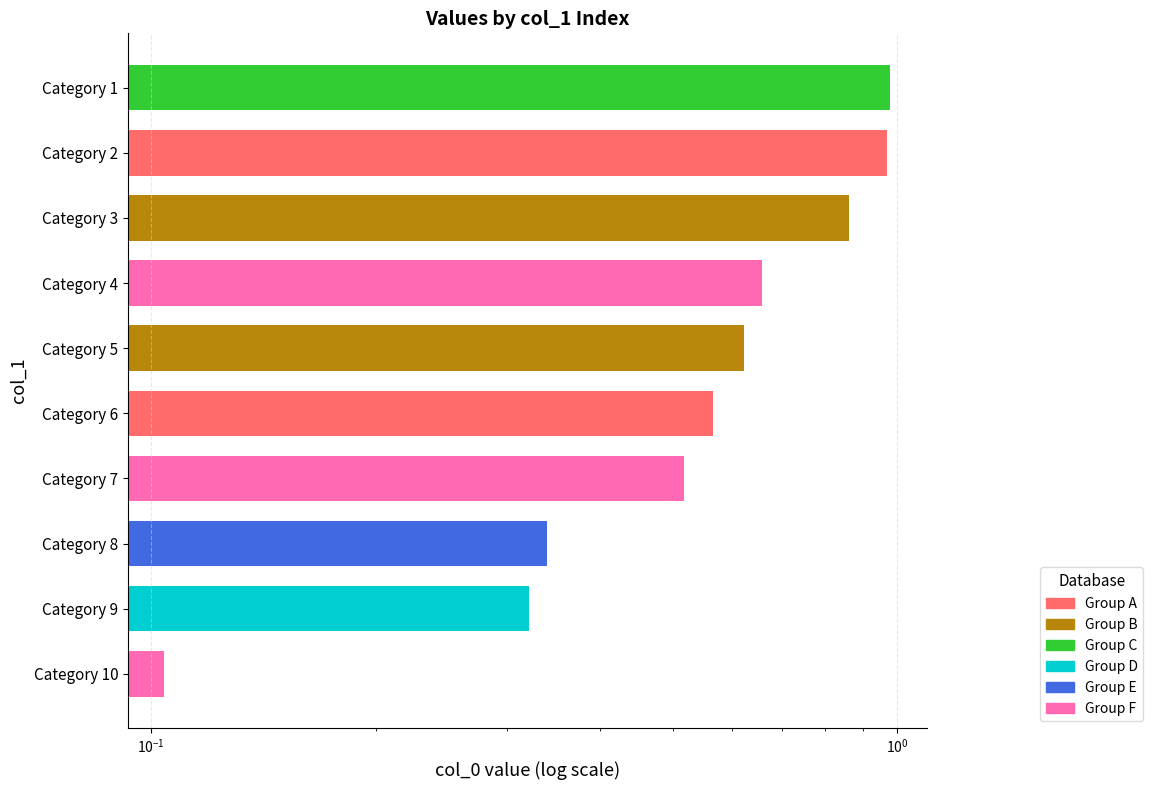

The chart shows a value of 1.4 at Category 3. True or false?

False